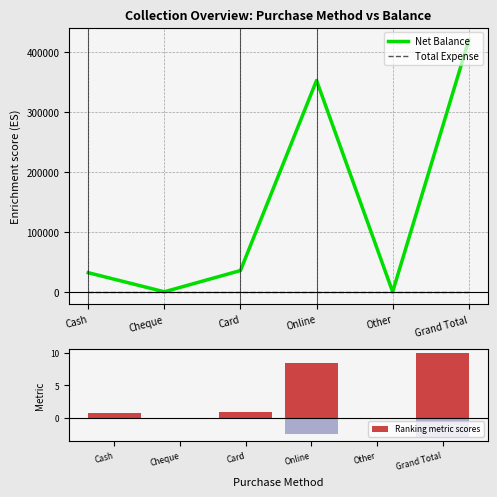

Between Other and Grand Total, which series saw the biggest shift?

Net Balance